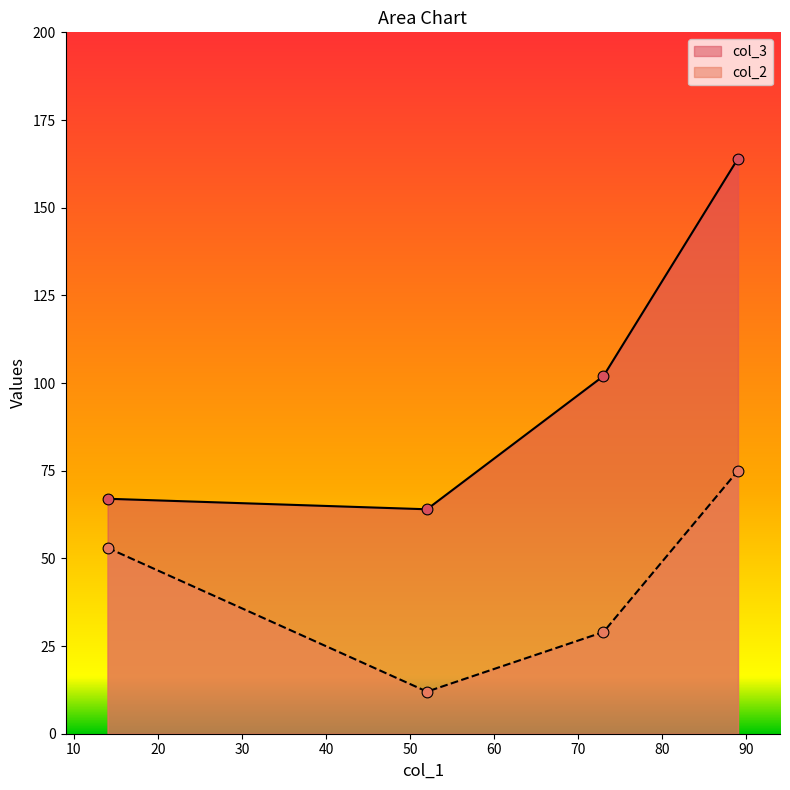

Which series has the largest total across all categories?

col_3